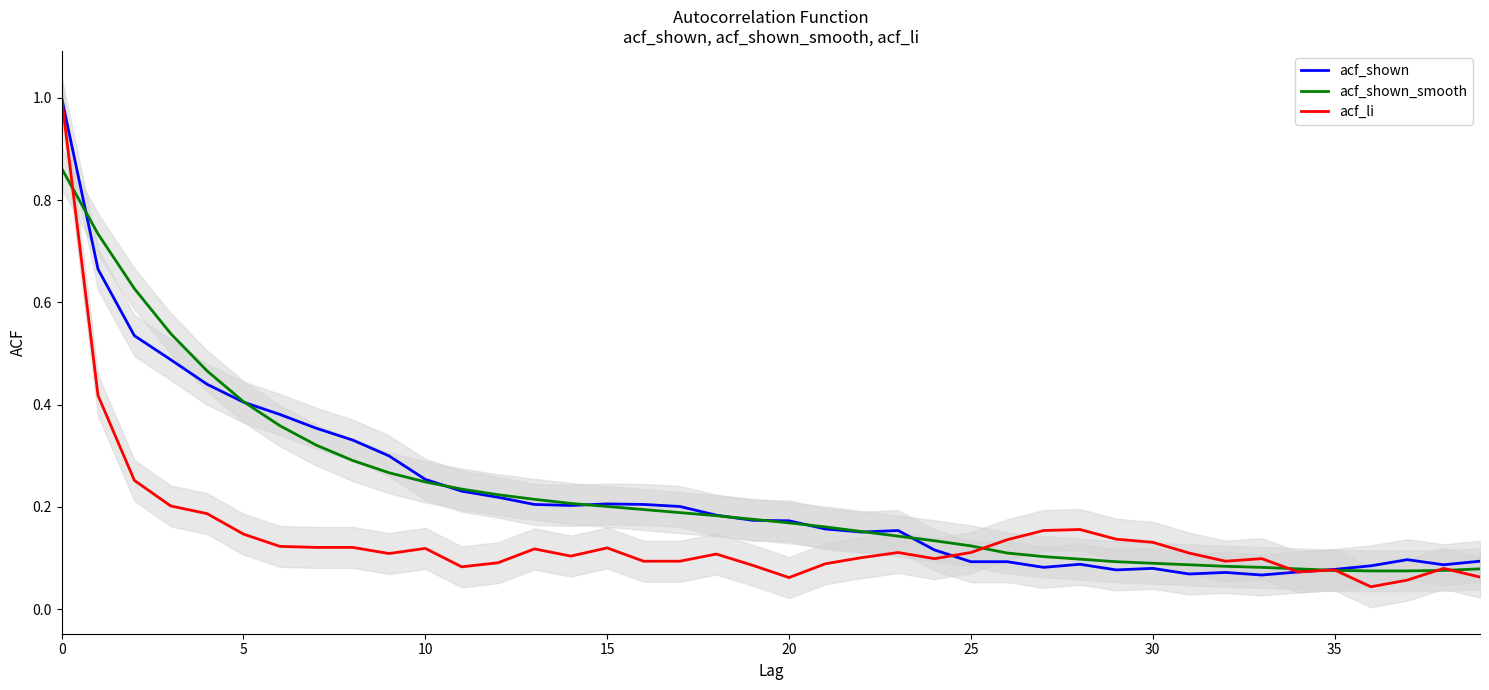

Rank the series at 35 from highest to lowest value.

acf_shown, acf_shown_smooth, acf_li